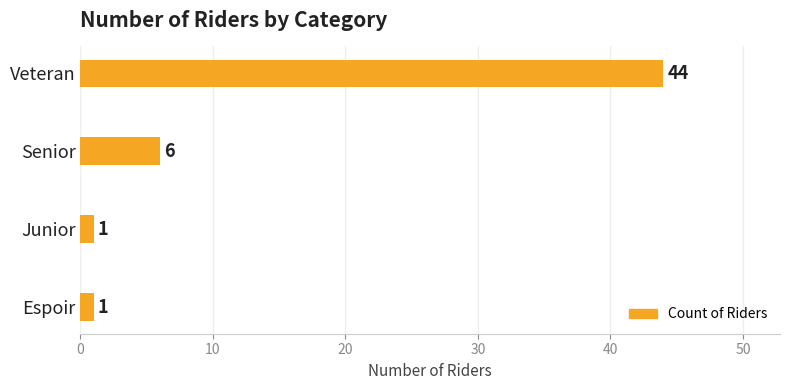

What is the ratio of the value at Veteran to the value at Junior?

44.0